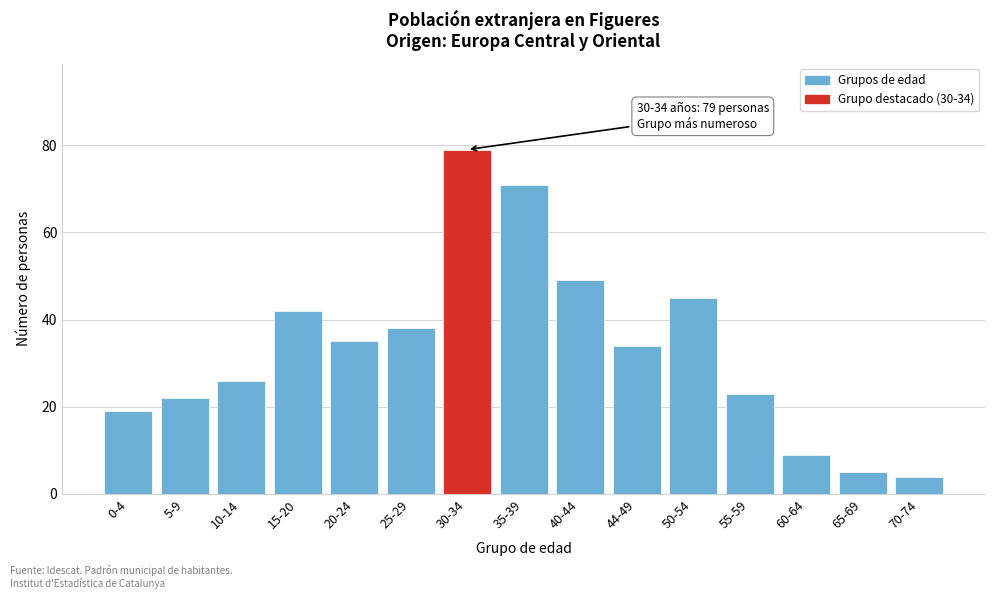

Reading left to right, list all the values displayed in this chart.

19	22	26	42	35	38	79	71	49	34	45	23	9	5	4